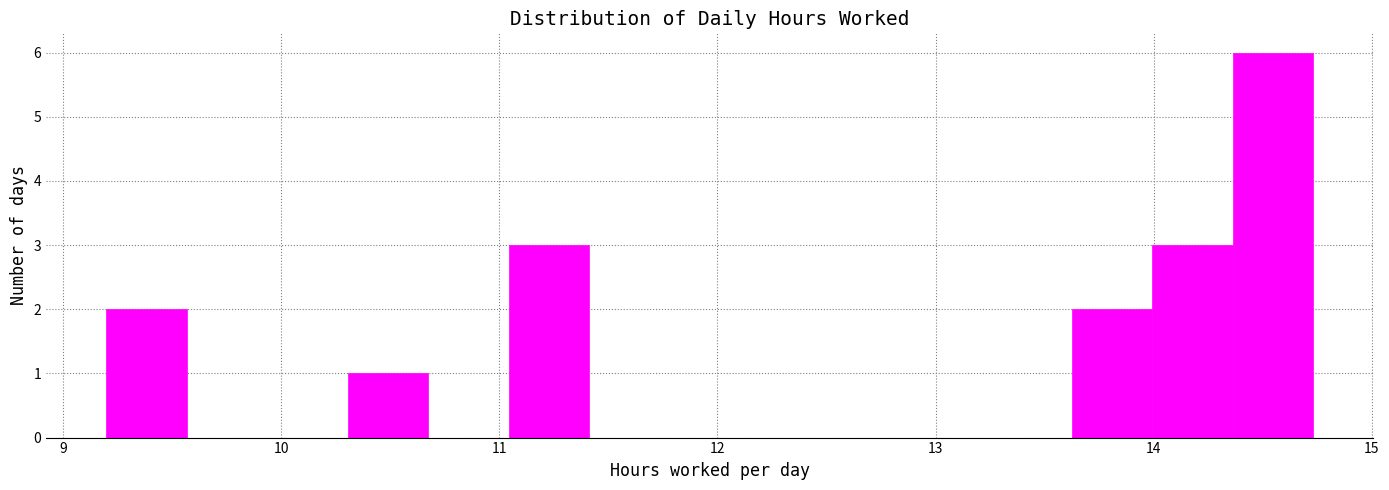

Read against the x-axis, roughly where is the centre of the tallest bar?

14.5